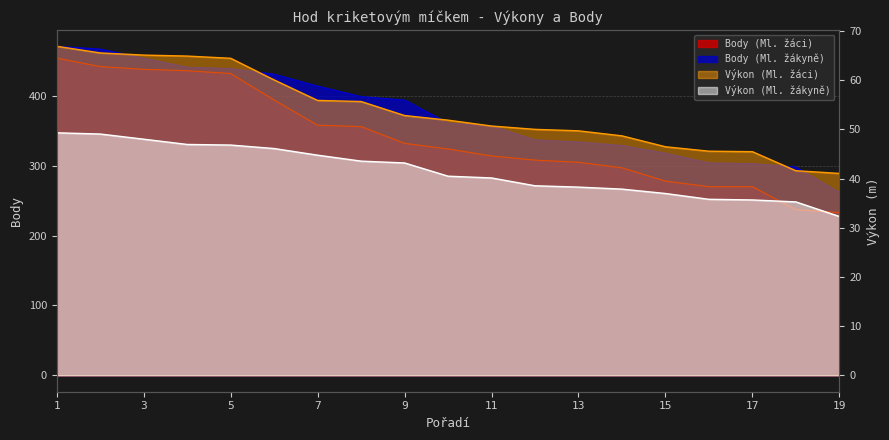

Which series changed the most between 11 and 13?

Body (Ml. žákyně)